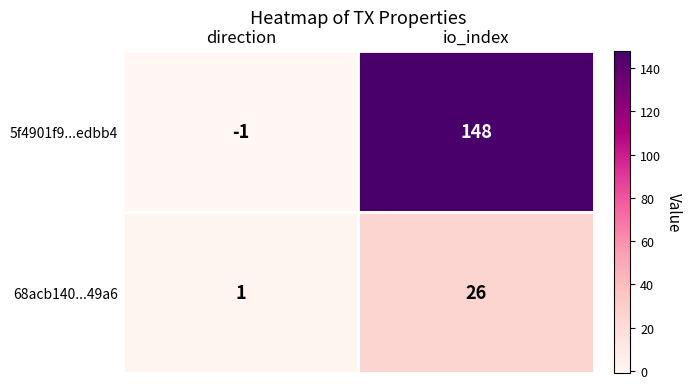

What is the sum of the 68acb140...49a6 values at direction and io_index?

27